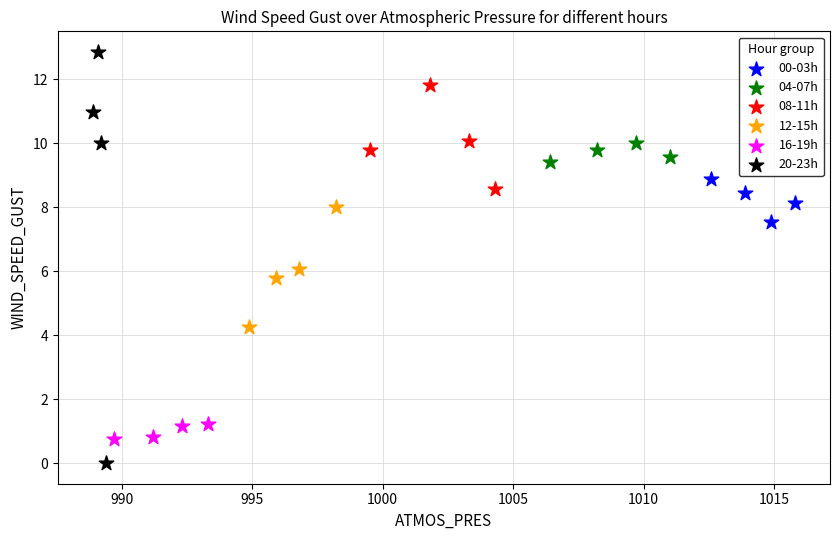

Which series contains the highest Y value?

20-23h